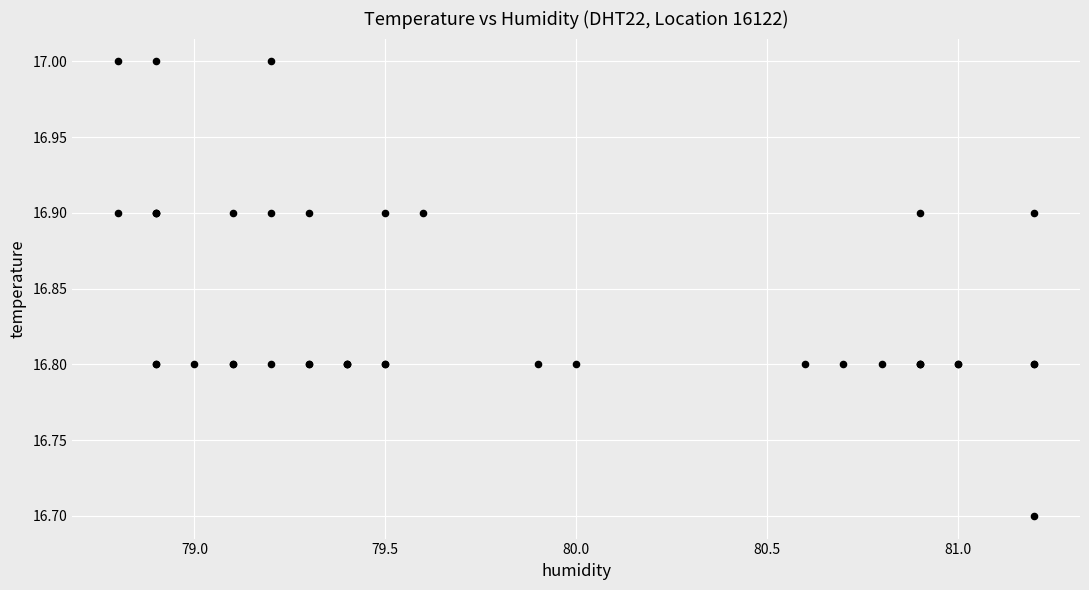

What Y value in the scatter plot is closest to 16?

16.7